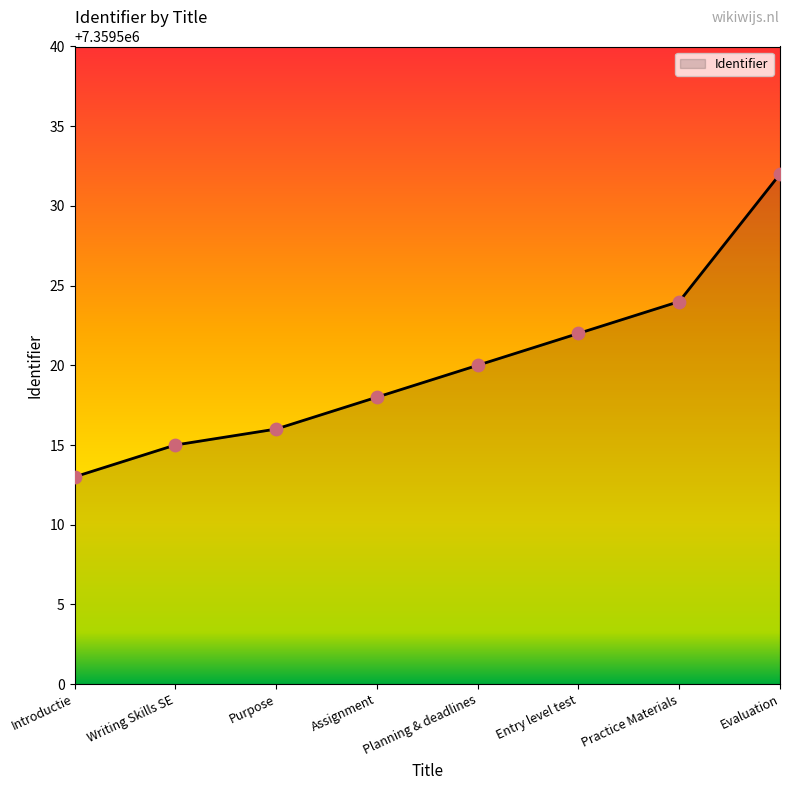

What is the change in value from Assignment to Planning & deadlines?

+2